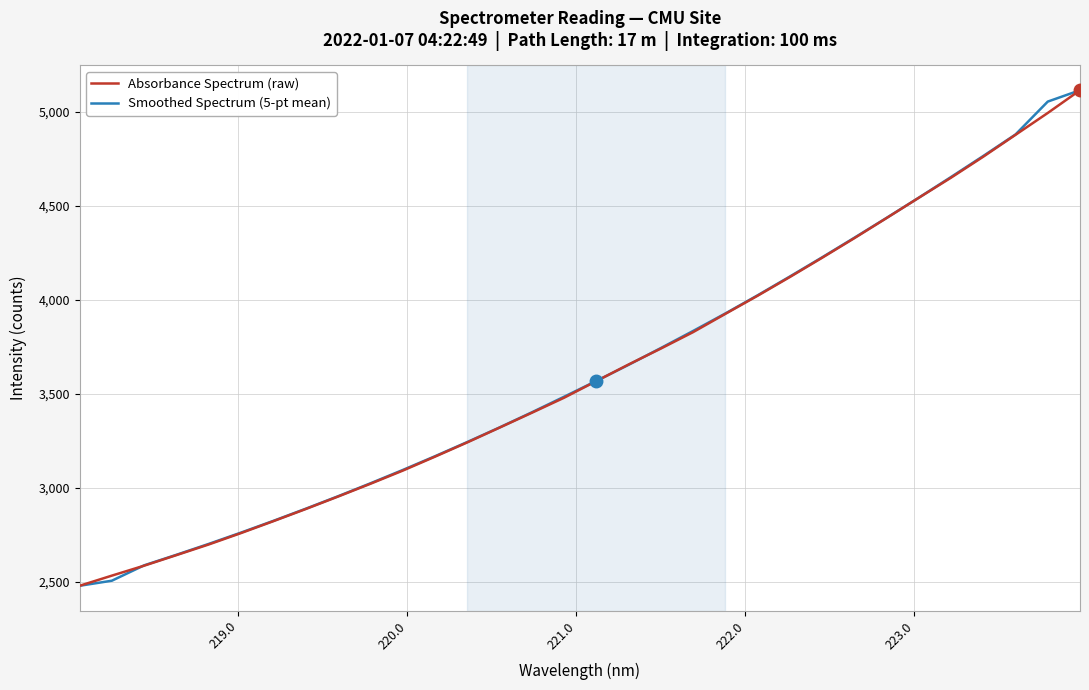

What is the maximum value shown in the chart?

5116.0